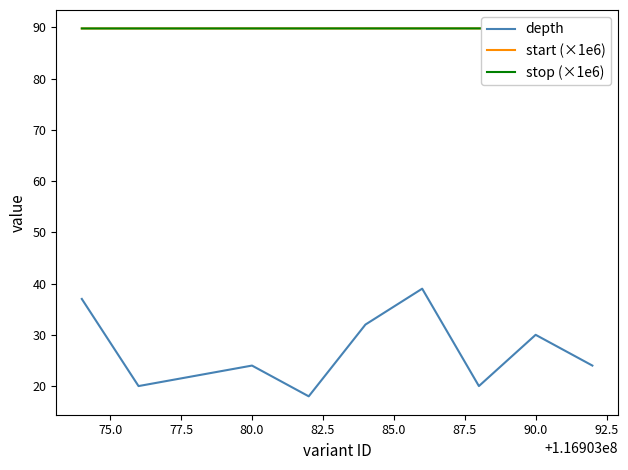

True or false: start (×1e6) has more than 1 interior local peaks.

False